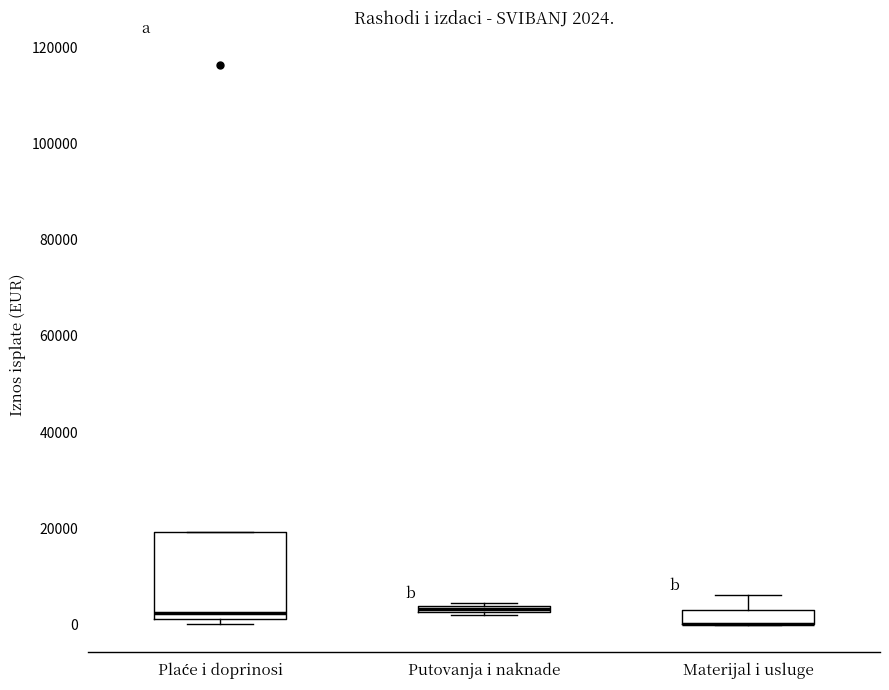

Comparing the boxes themselves (not the whiskers), which one is the tallest?

Plaće i doprinosi